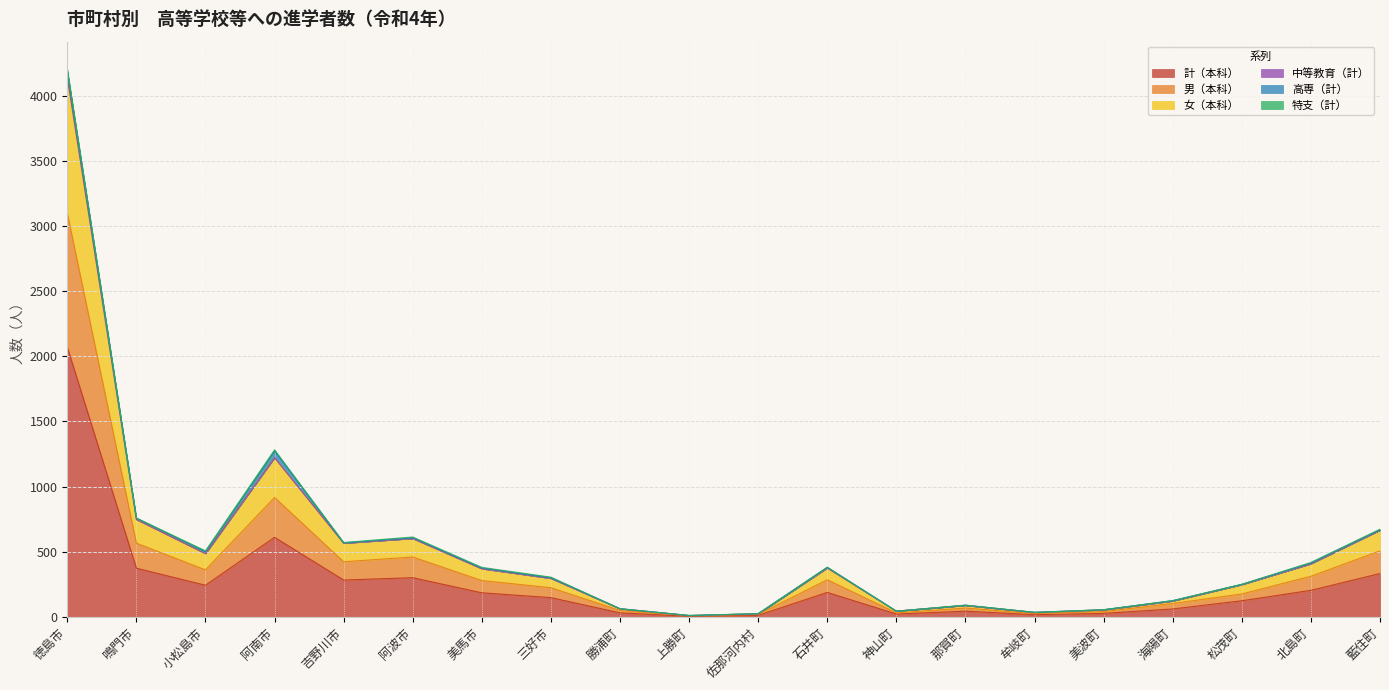

What is the total value across all series at 阿南市?

1282